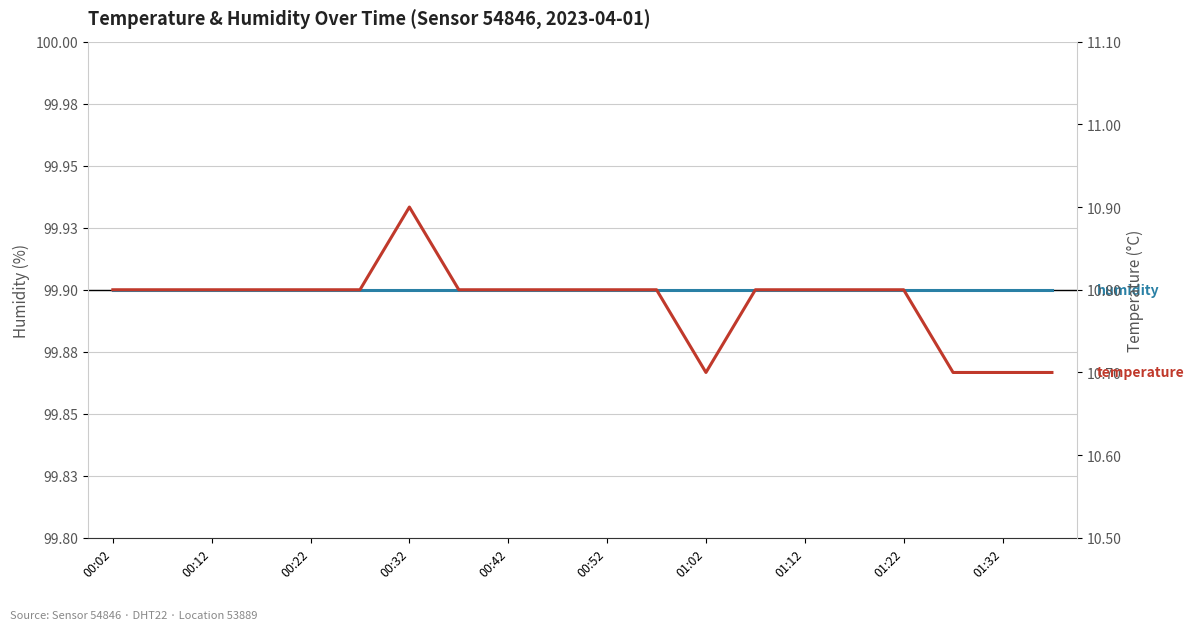

What is the label of the 19th point from the right?

00:12